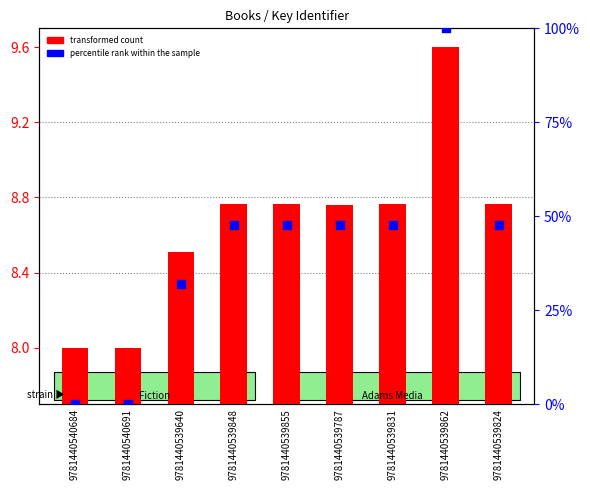

At how many categories does at least one series exceed 57?

1